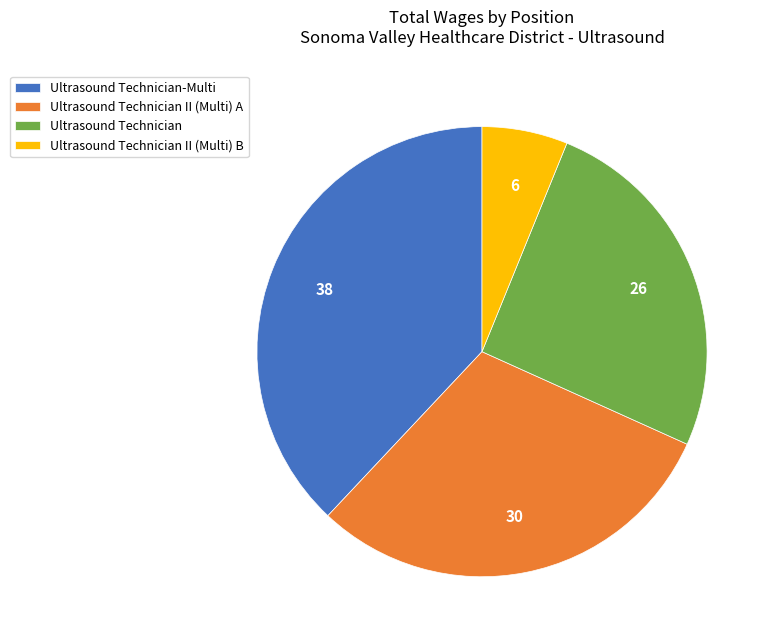

Is it true that Ultrasound Technician II (Multi) A is 37% of the pie?

False